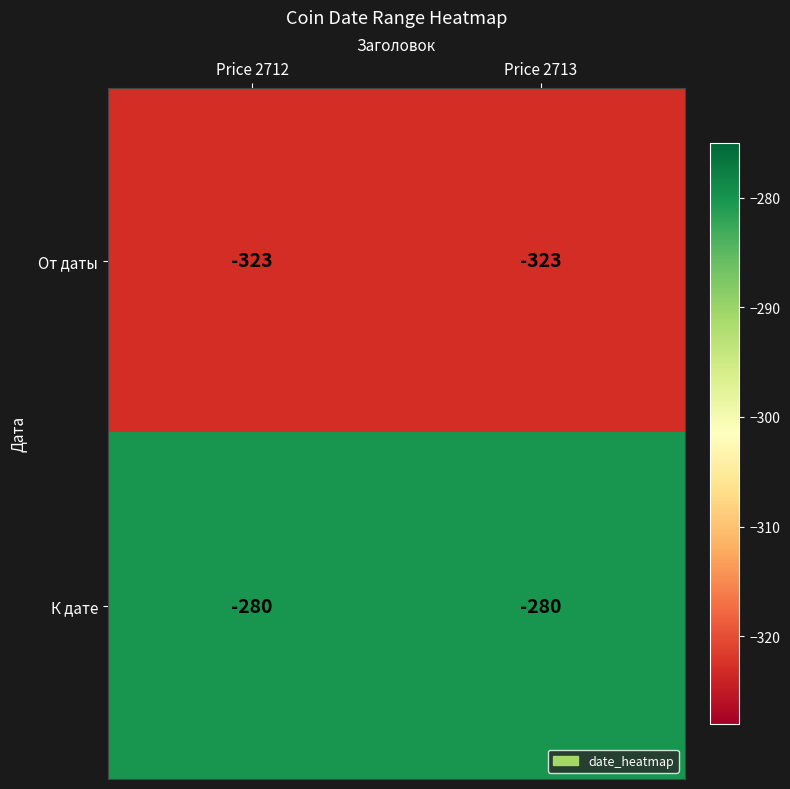

What is the total value across all series at Price 2712?

-603